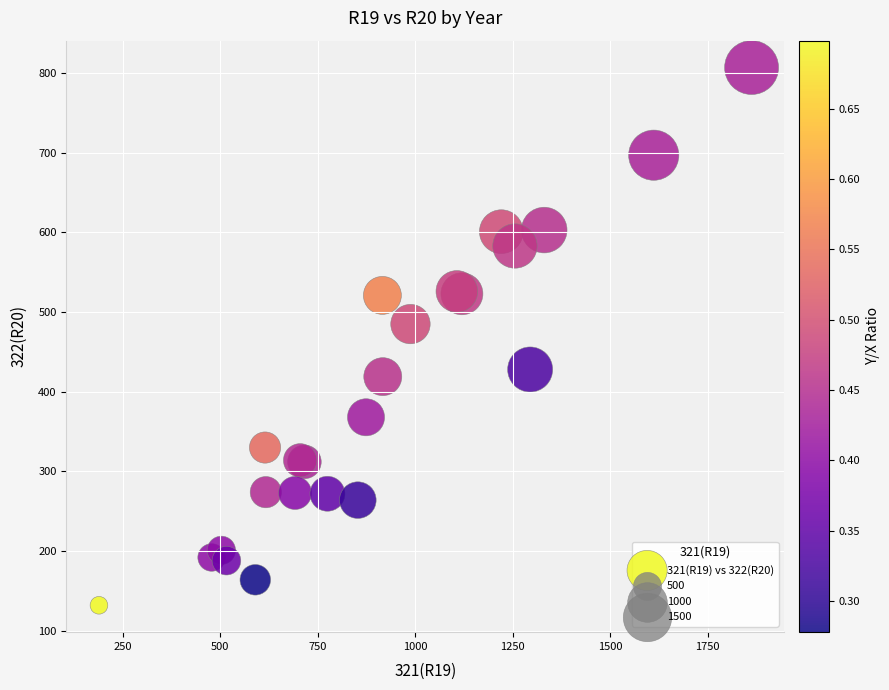

What Y value in the scatter plot is closest to 469?

485